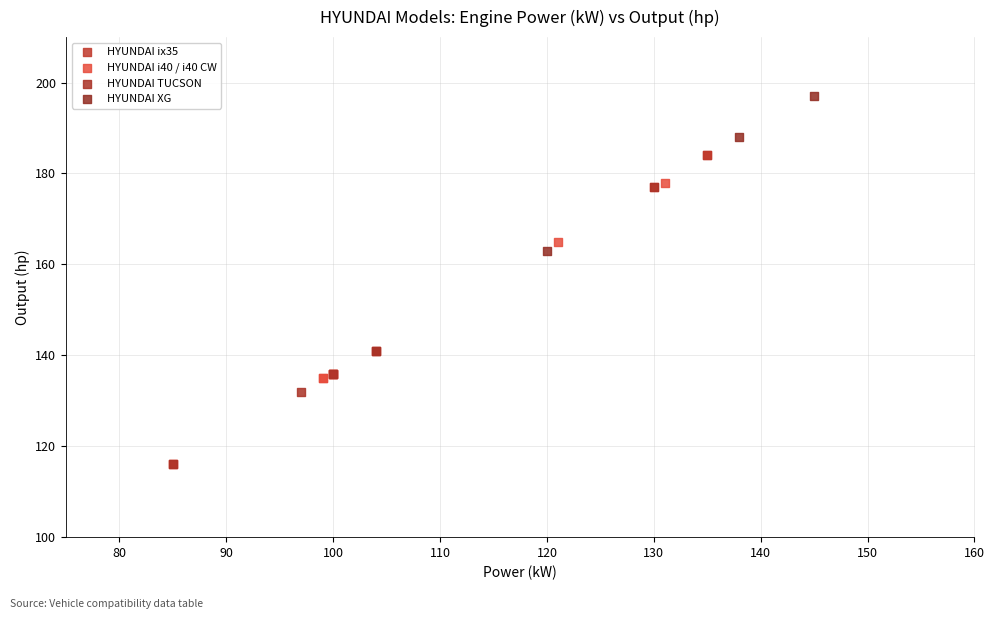

Which series reaches the maximum Y coordinate?

HYUNDAI XG